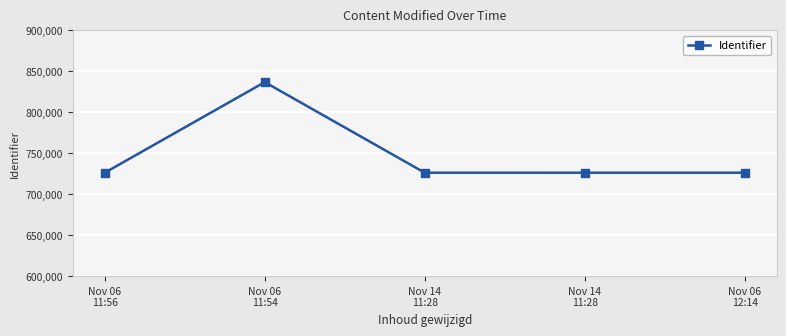

Where is the first local maximum?

Nov 06
11:54